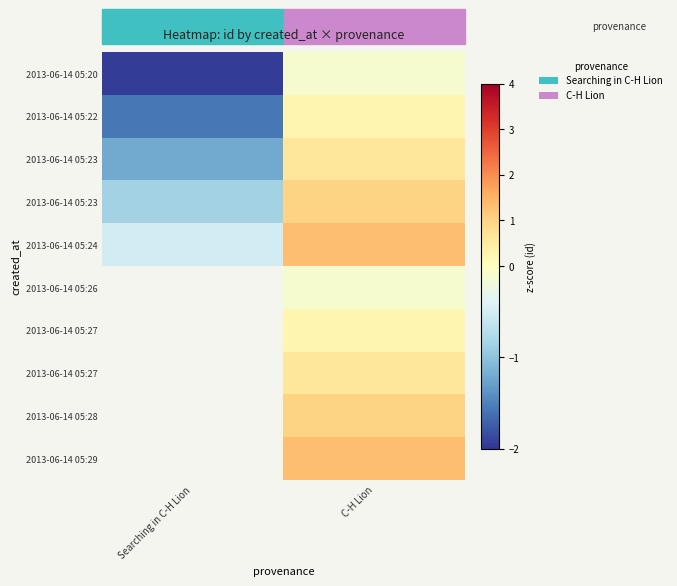

What is the greatest value displayed?

1.3